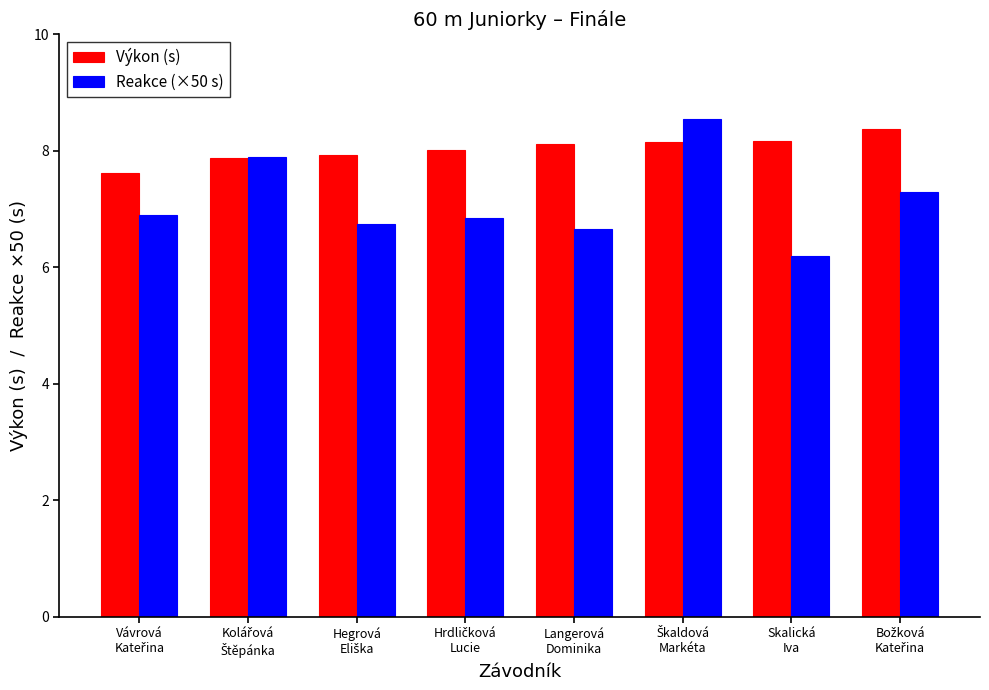

What is the difference between the second highest and minimum values in the Reakce (×50 s) series?

1.7